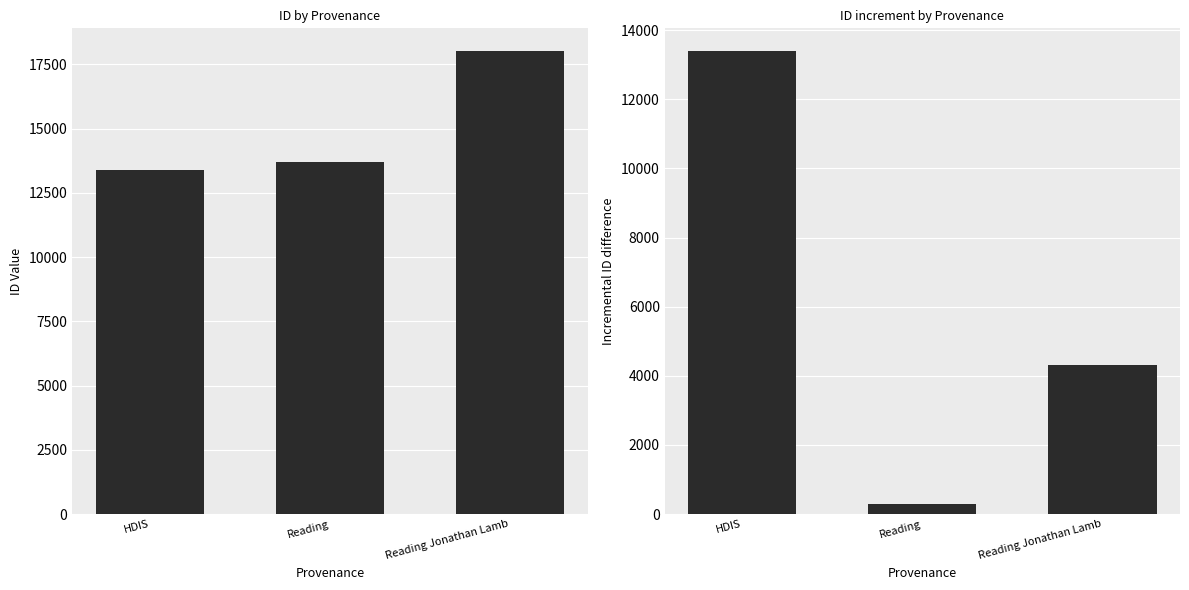

Is it true that id increment equals 7945 at HDIS?

False